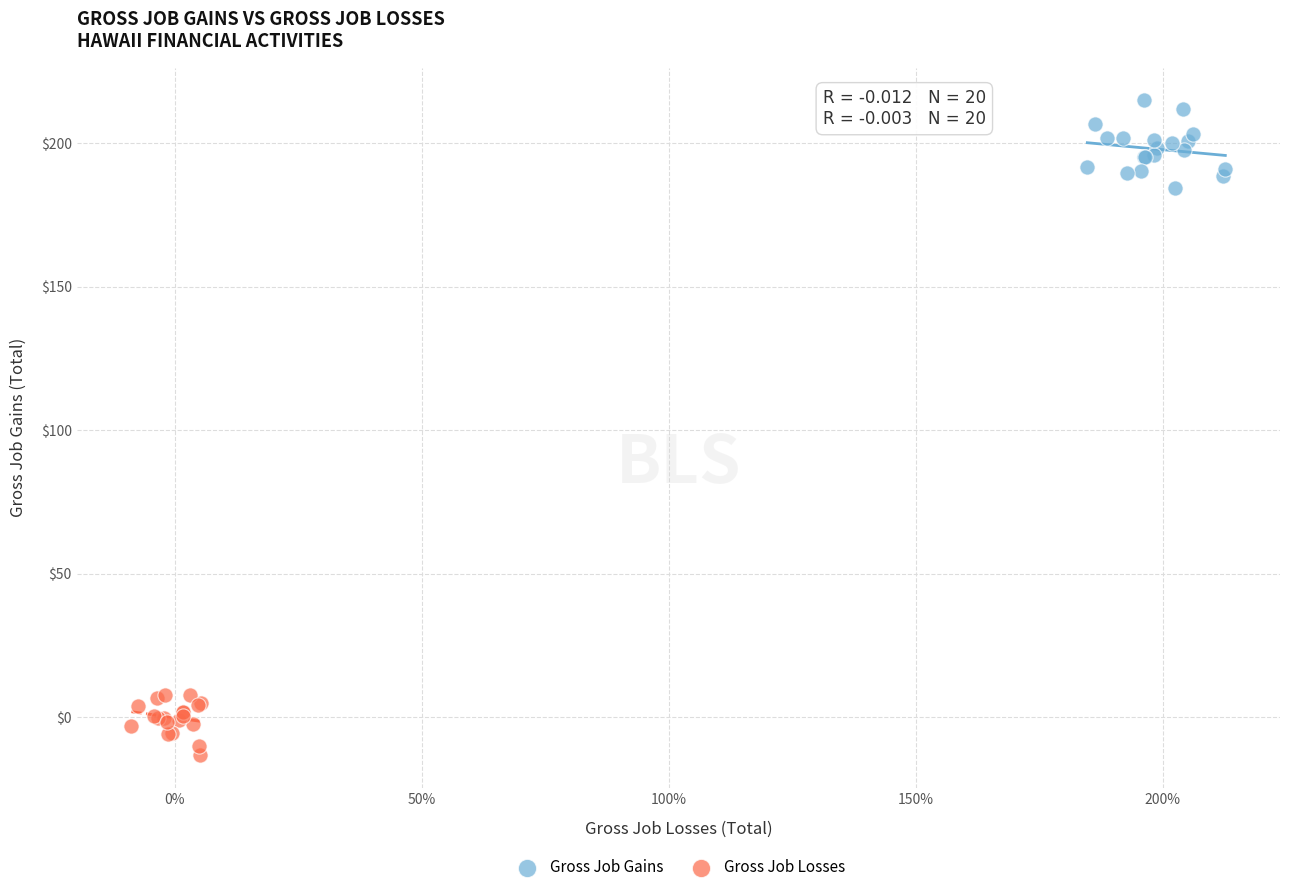

Which series reaches the minimum Y coordinate?

Gross Job Losses